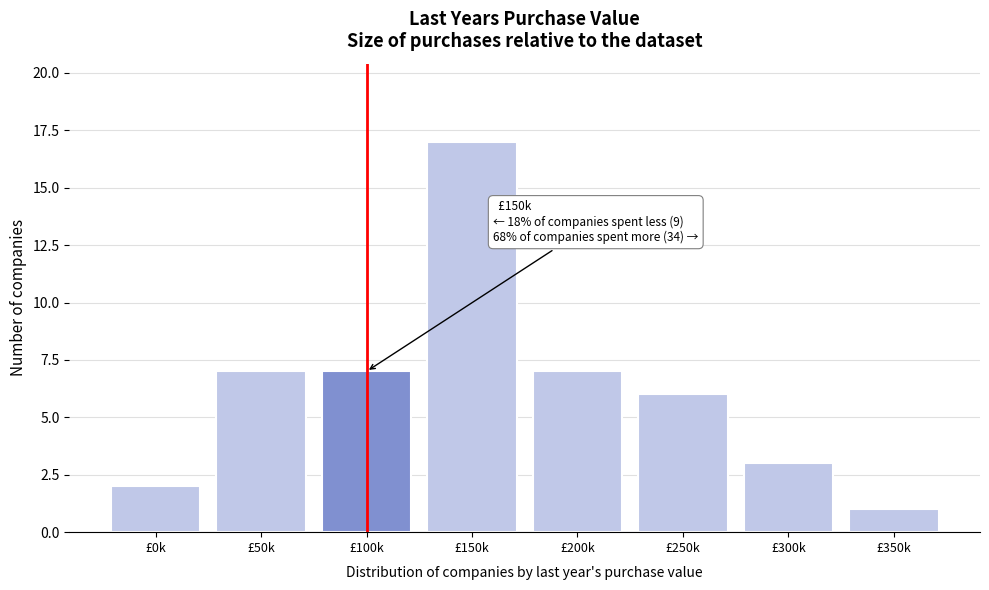

Reading left to right, what are all the values shown in this chart?

2	7	7	17	7	6	3	1